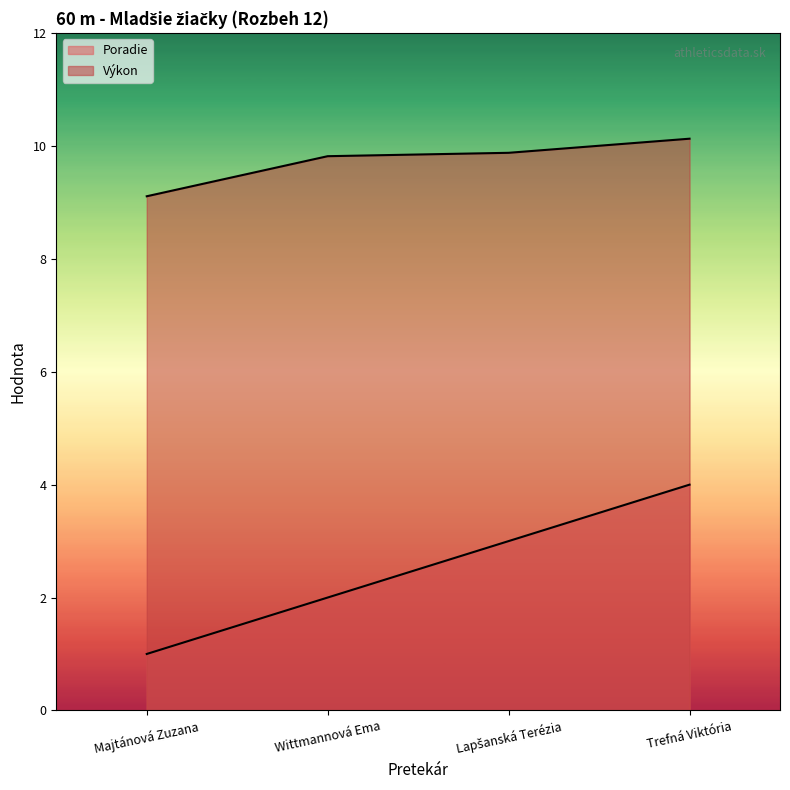

The Výkon series shows 9.9 at Lapšanská Terézia. True or false?

True